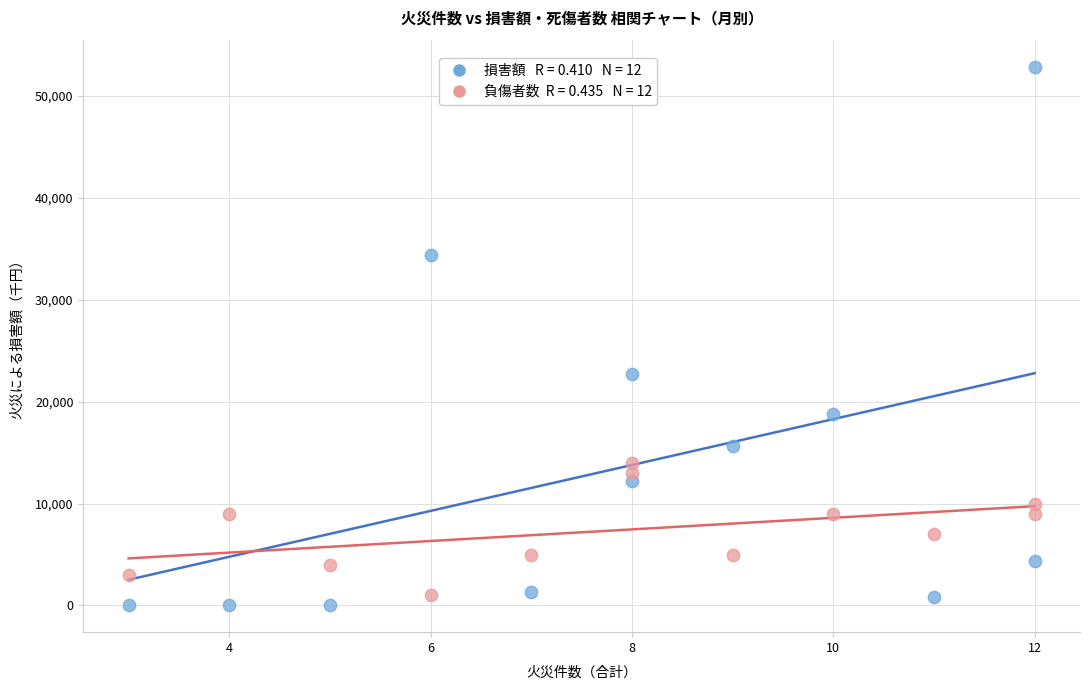

Across all data points, what is the range of Y values (max minus min)?

52839